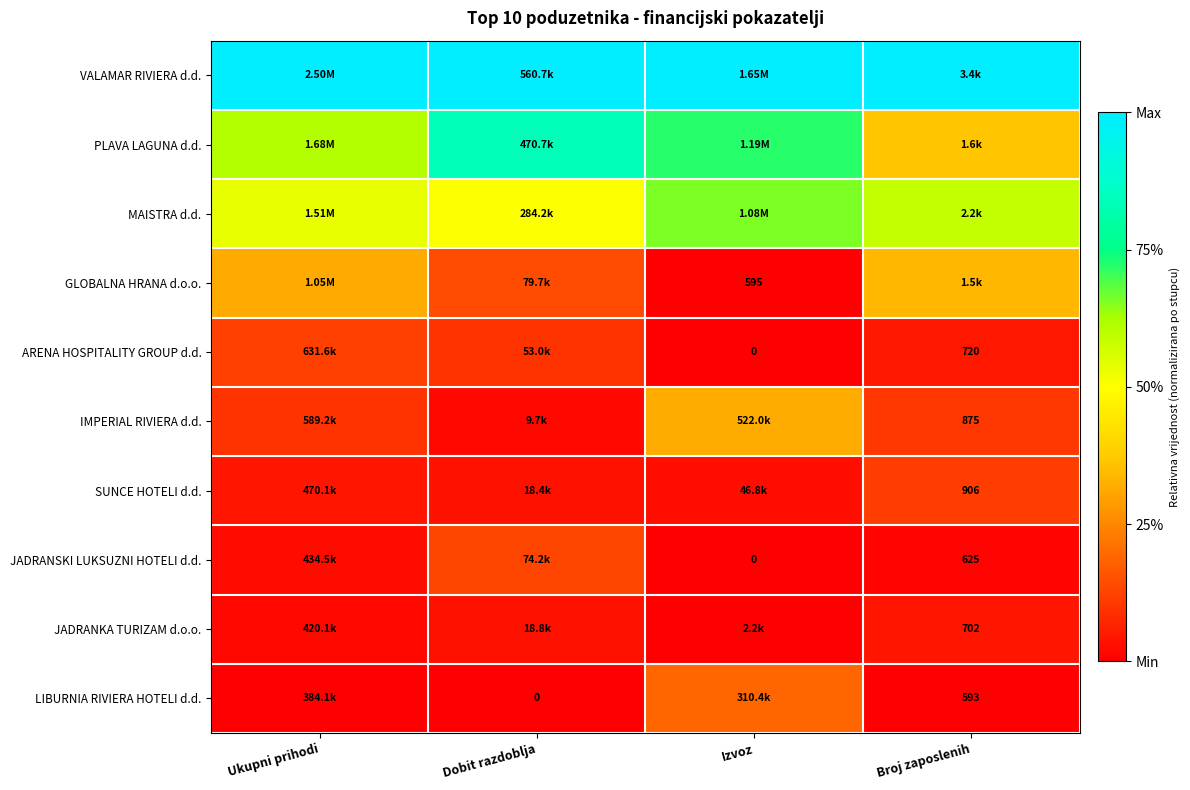

Is the value of ARENA HOSPITALITY GROUP d.d. at Broj zaposlenih greater than the value of IMPERIAL RIVIERA d.d. at Broj zaposlenih?

No